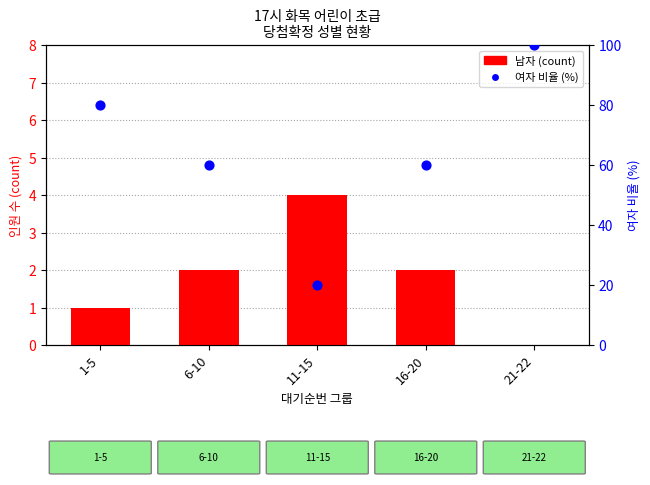

At how many categories does at least one series exceed 70?

2